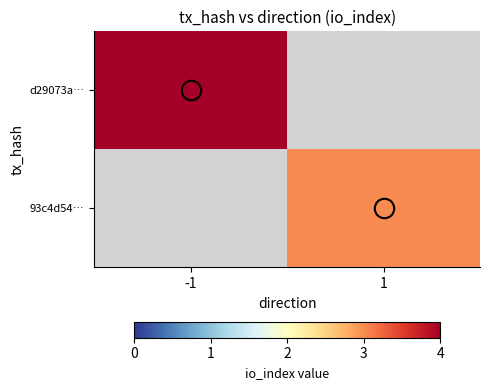

Reading right to left, transcribe all the data shown in this chart.

d29073a…: 1=0	-1=4
93c4d54…: 1=3	-1=0